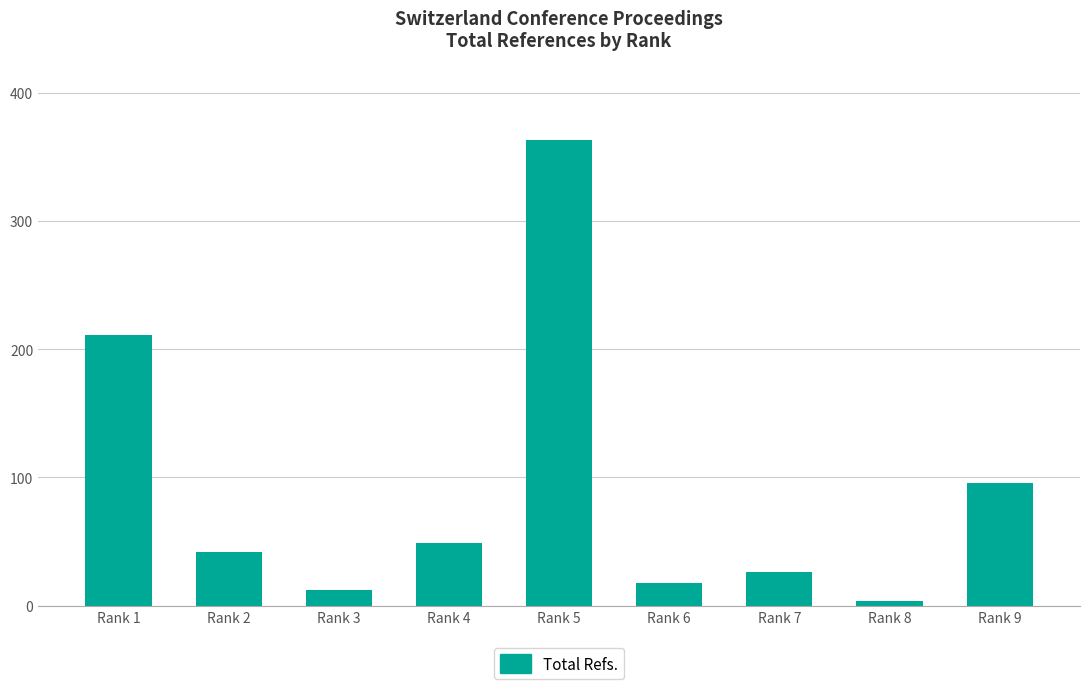

Is it true that the value at Rank 3 is 12?

True